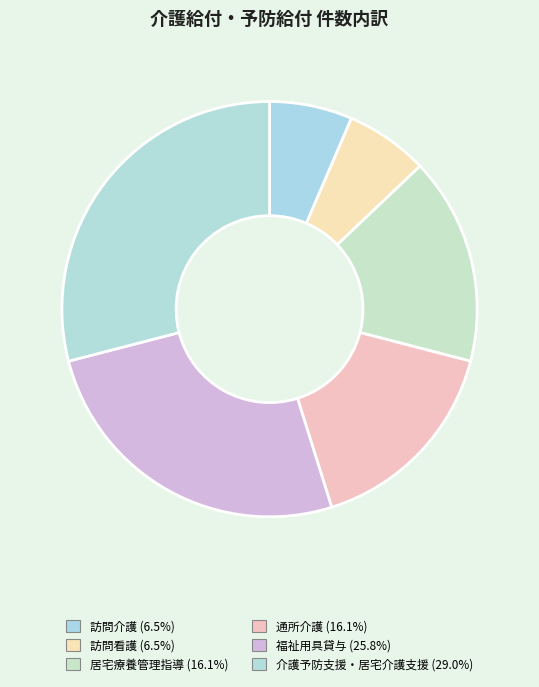

How many segments does this pie chart have?

6